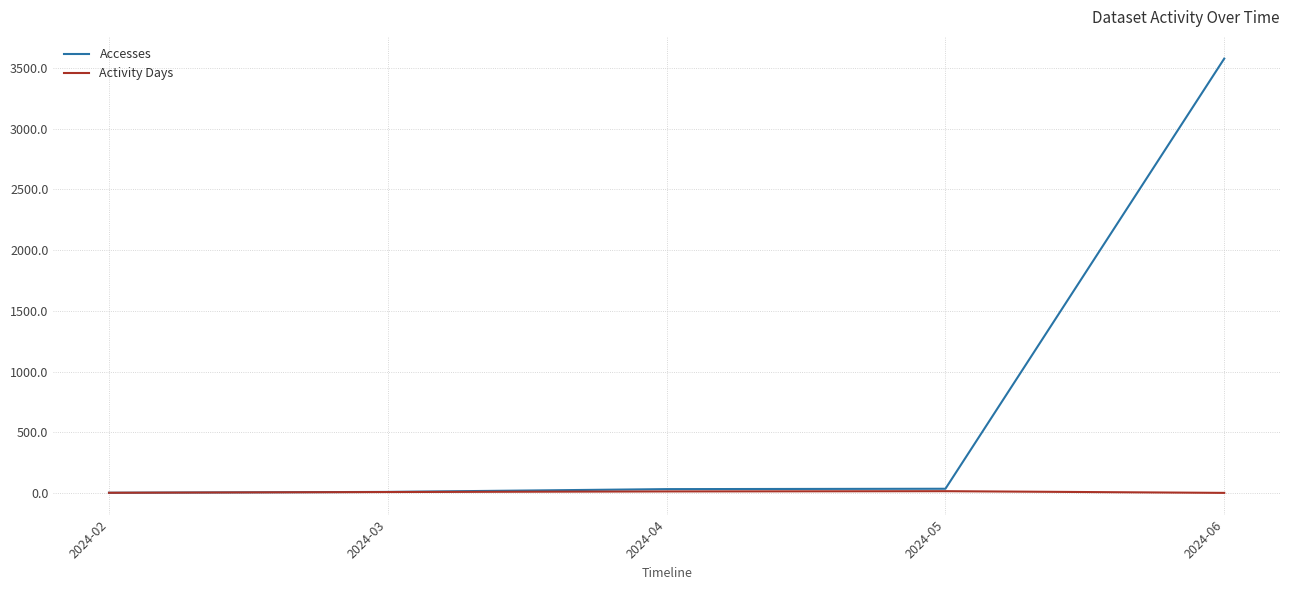

Rank the series by their maximum value, from lowest to highest.

Activity Days, Accesses